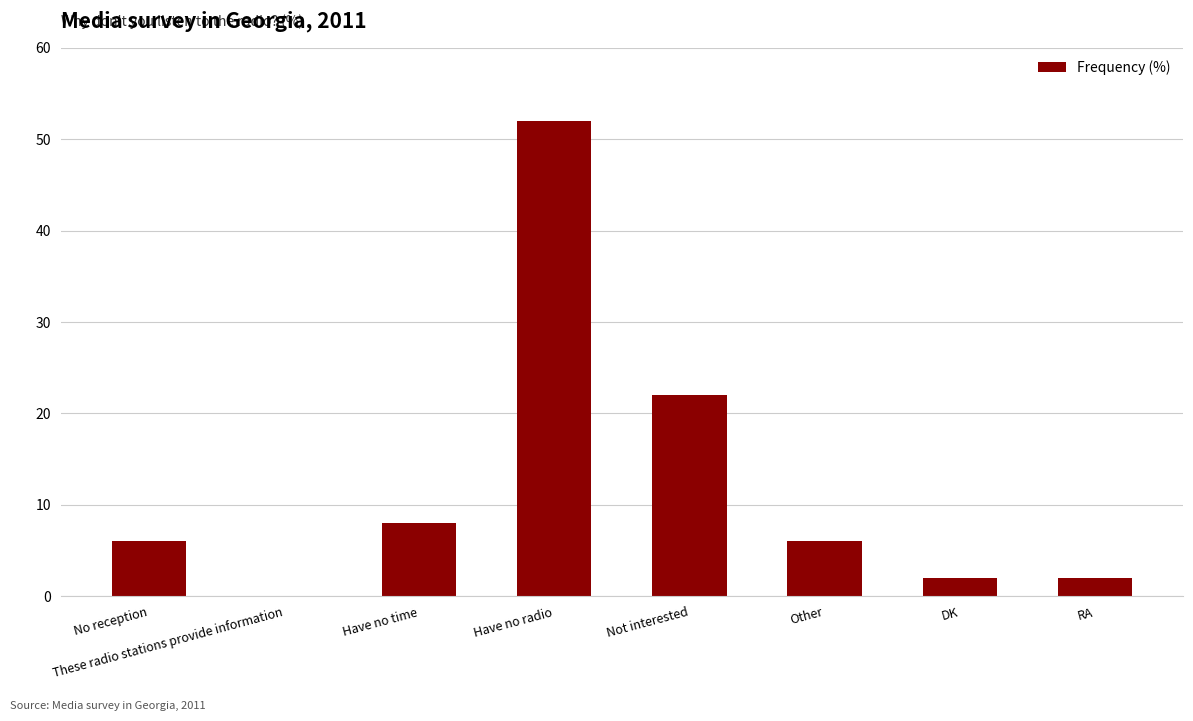

How many categories are shown in the chart?

8